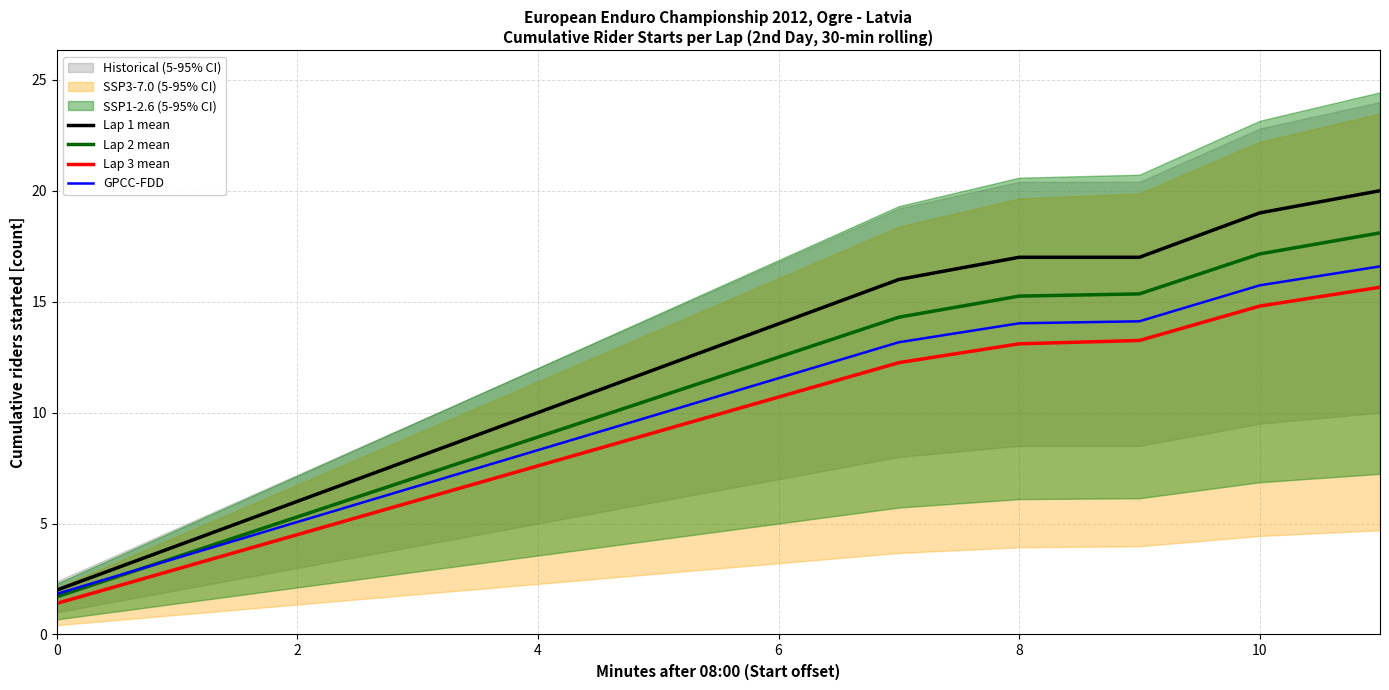

True or false: Lap 3 mean has a value of 8.6 at 9.

False